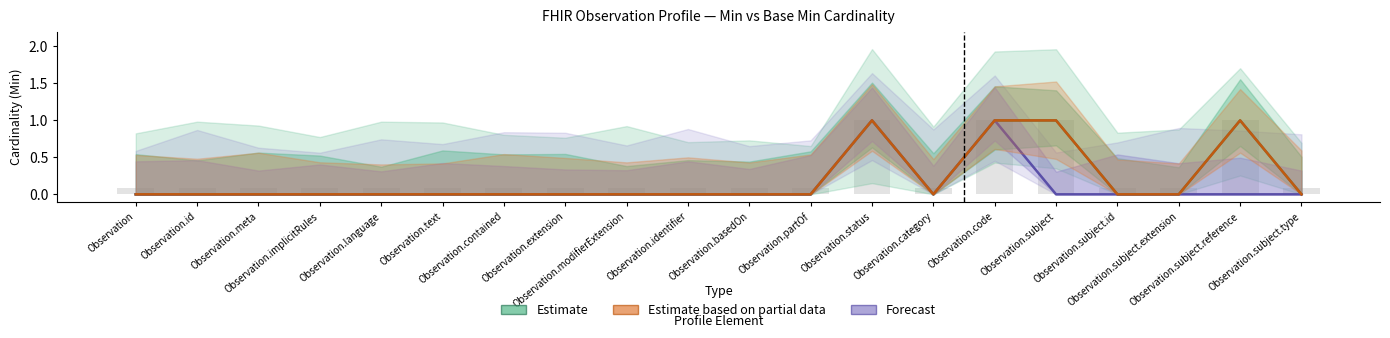

The Forecast series shows 0 at Observation. True or false?

False